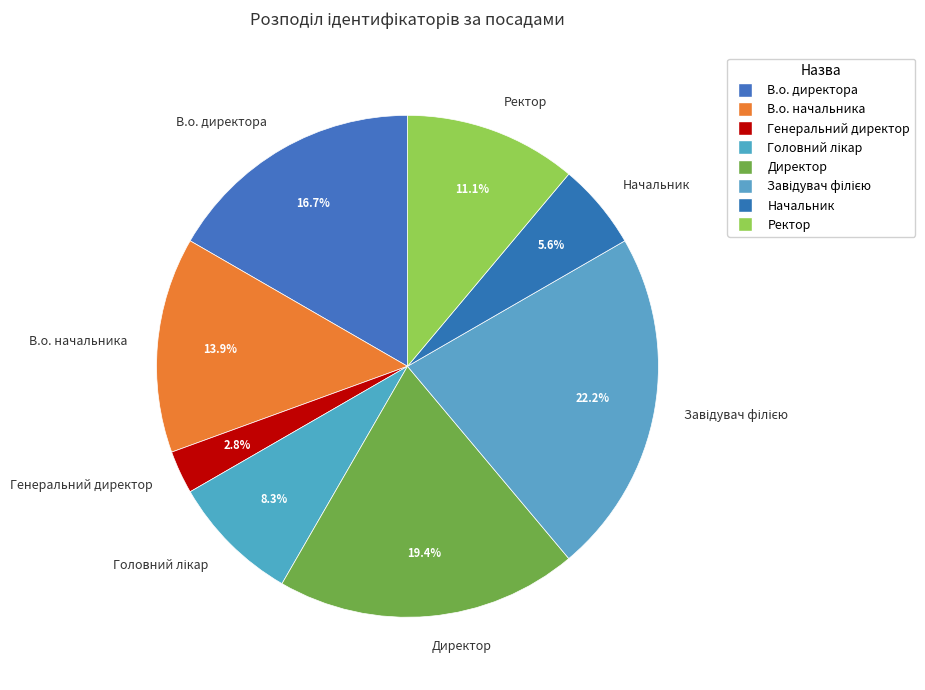

Is there a majority slice in this chart?

No